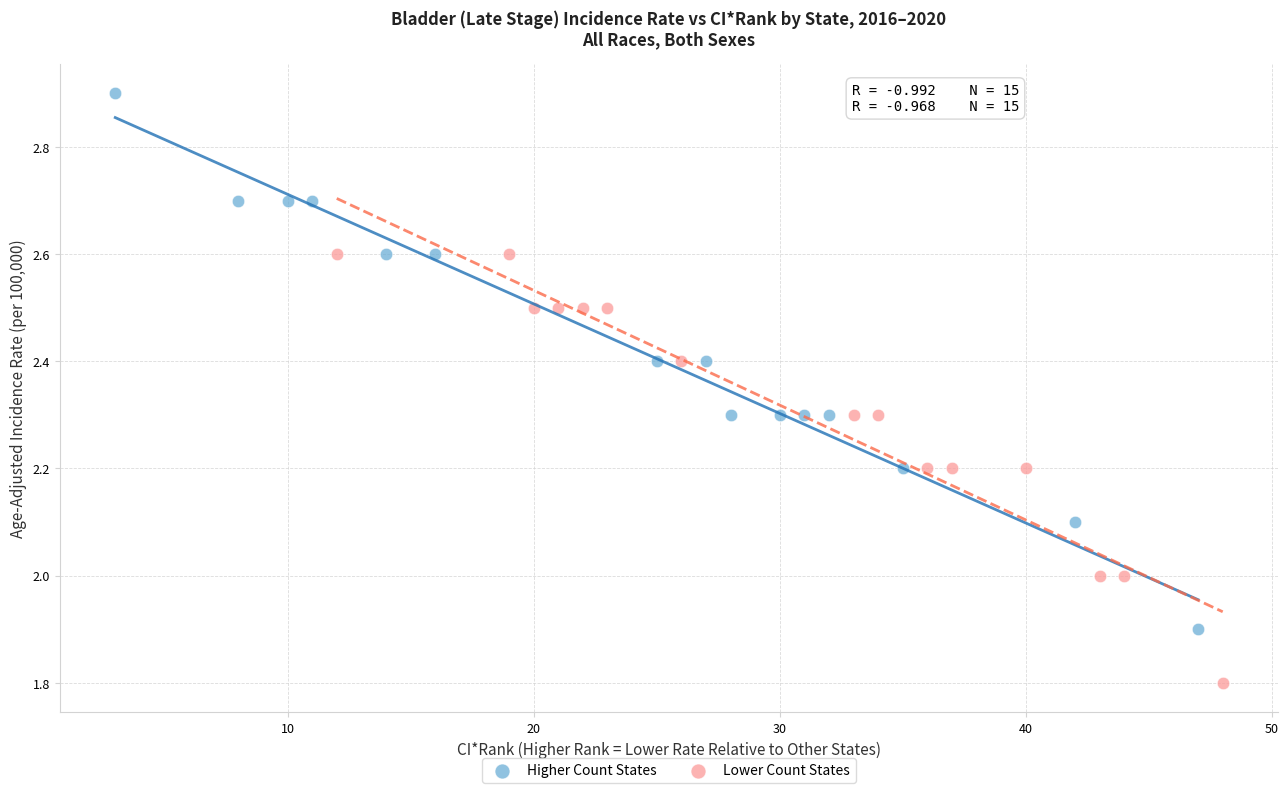

Which series reaches the maximum Y coordinate?

Higher Count States